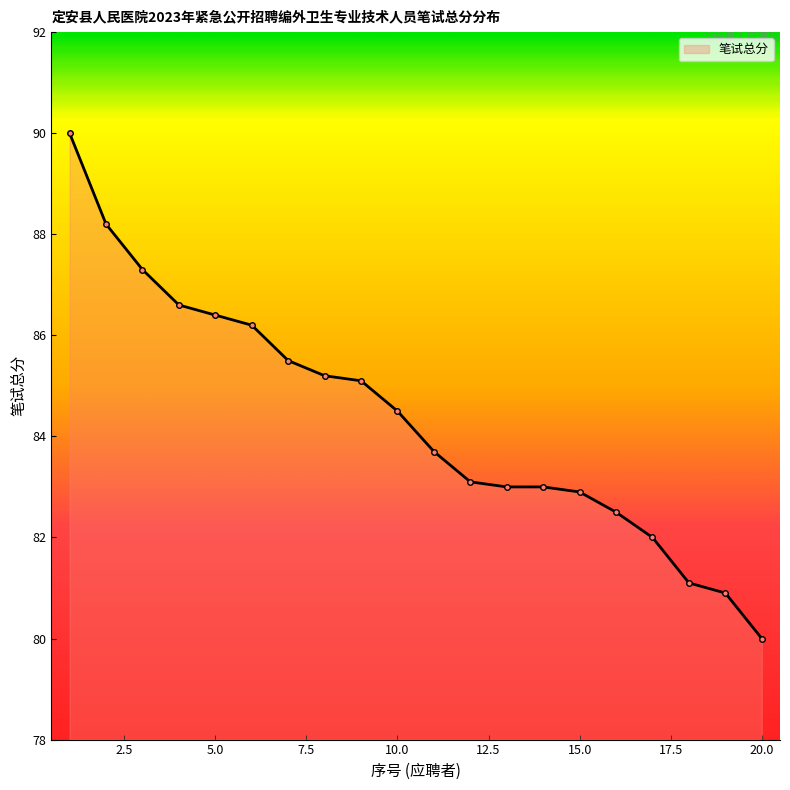

What is the average value?

84.4